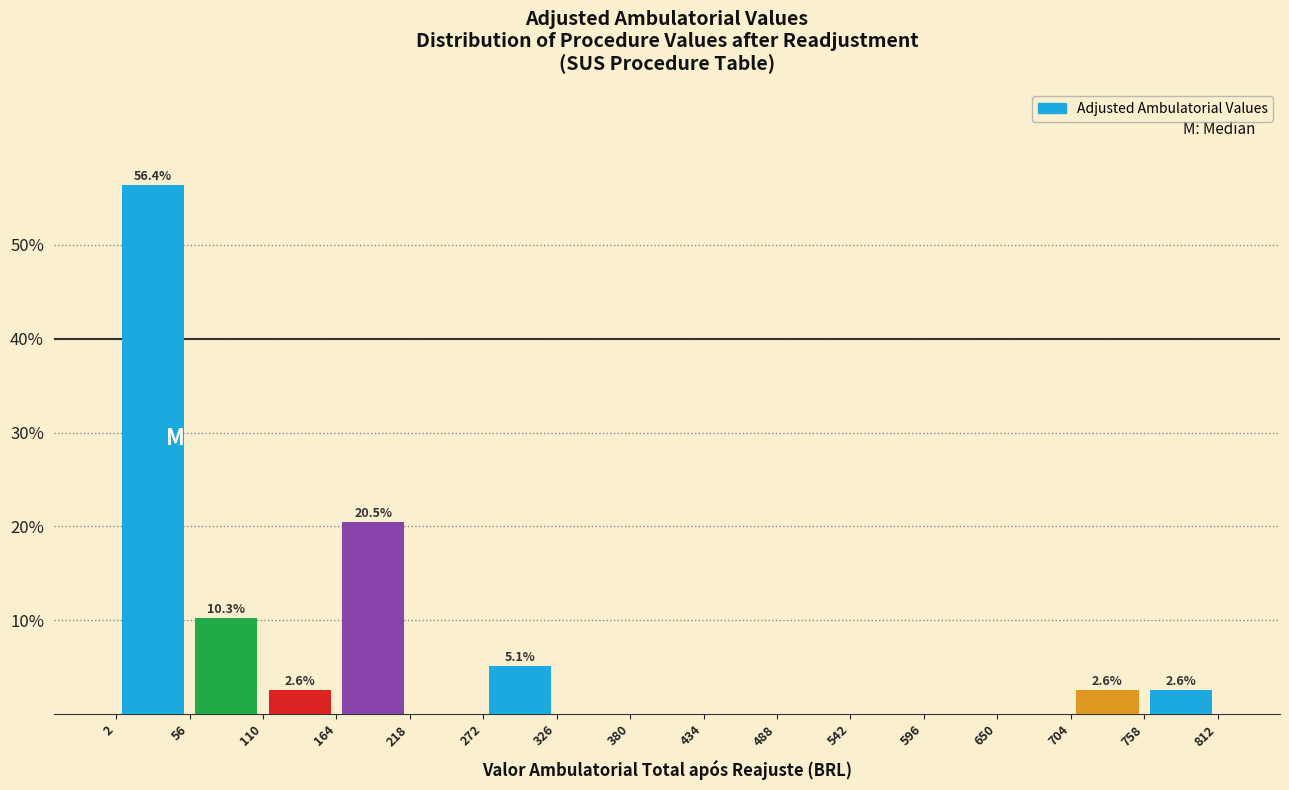

Over which range of the x-axis is the bar tallest?

2 to 56